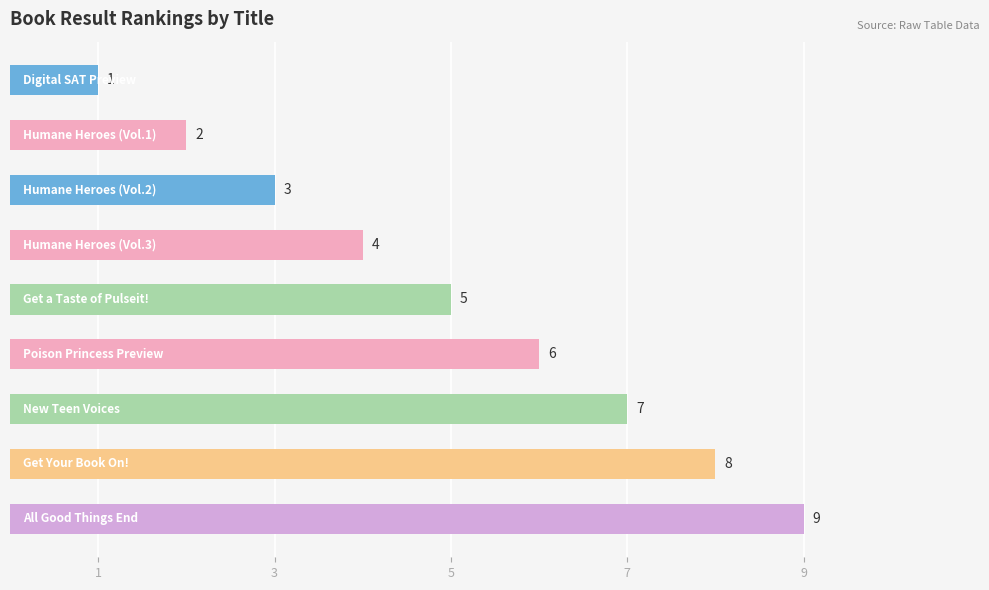

What is the value of the 6th bar from the top?

6